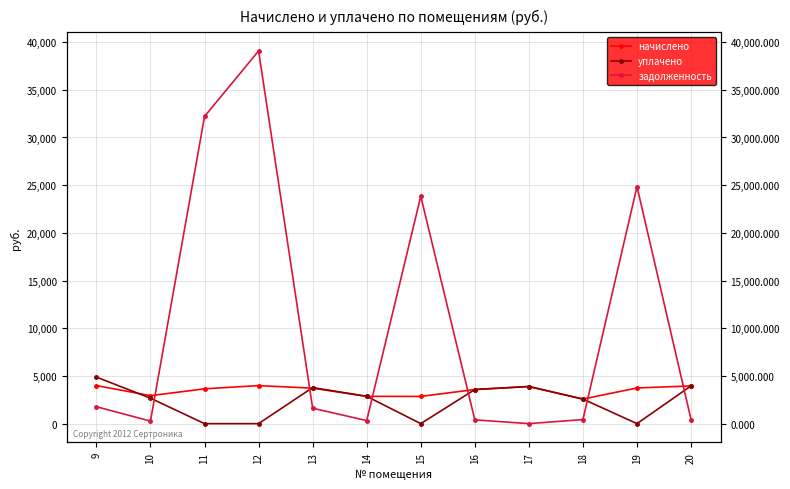

Is this an area chart (filled region under the line)?

No